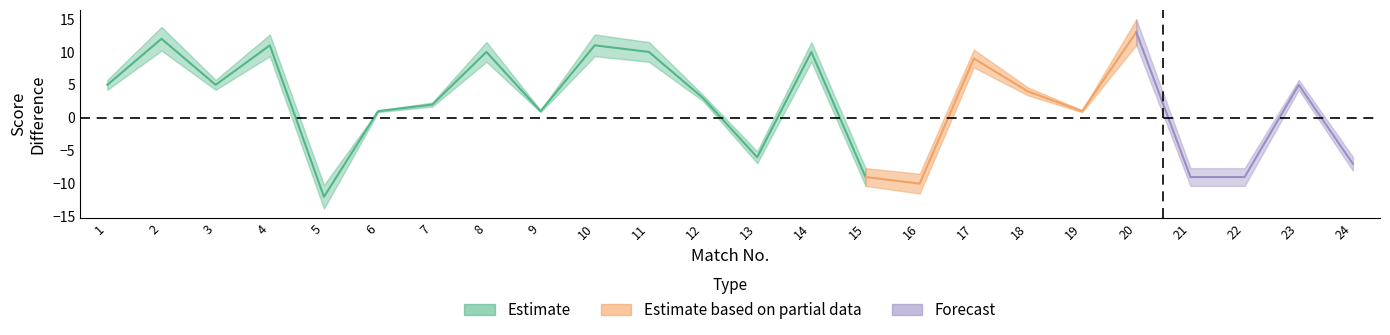

At which label is score_diff_team1 closest to 0?

6